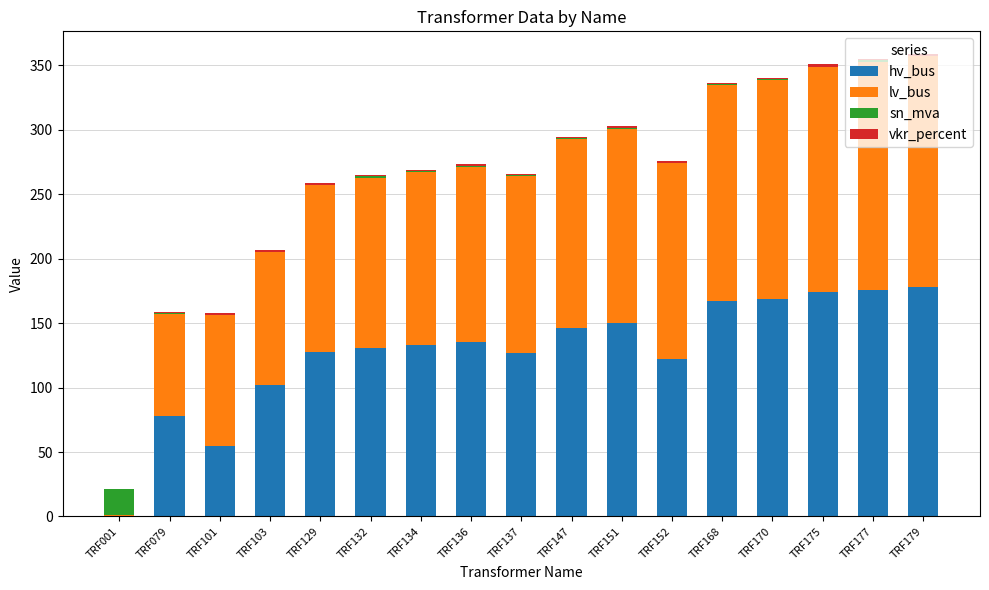

What is the sum of all hv_bus values?

2171.0